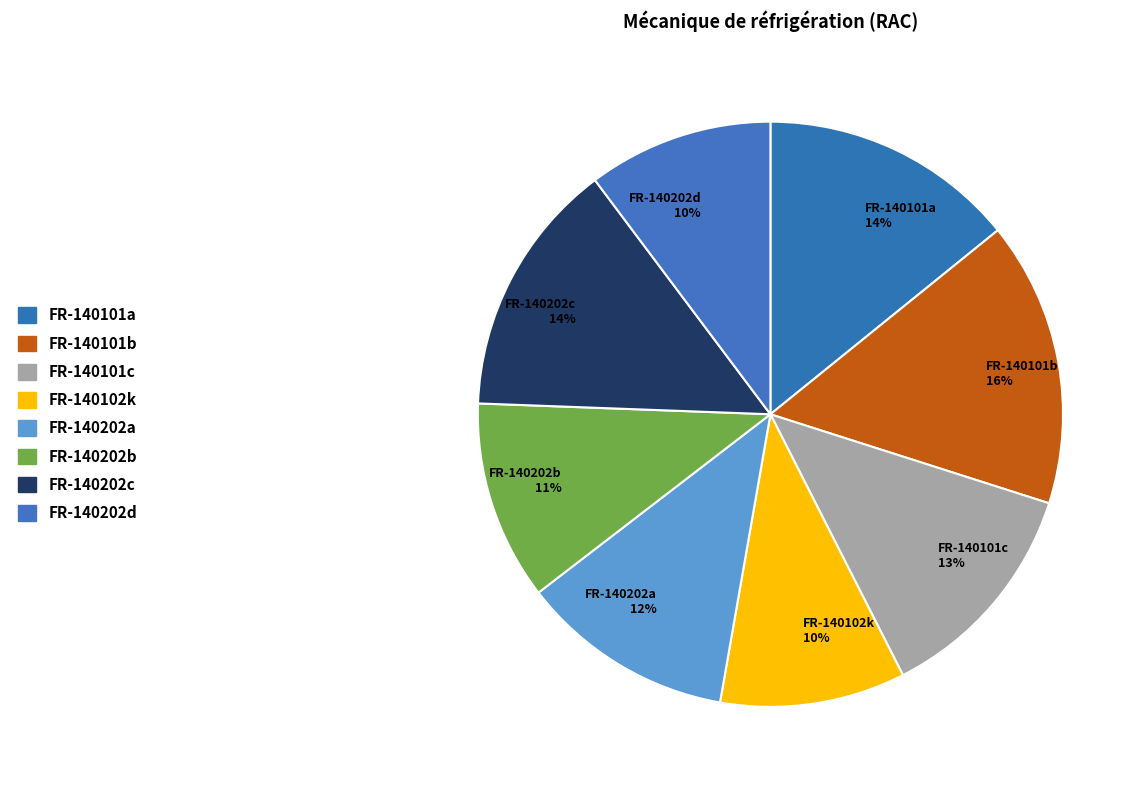

Which category has the biggest portion of the pie?

FR-140101b